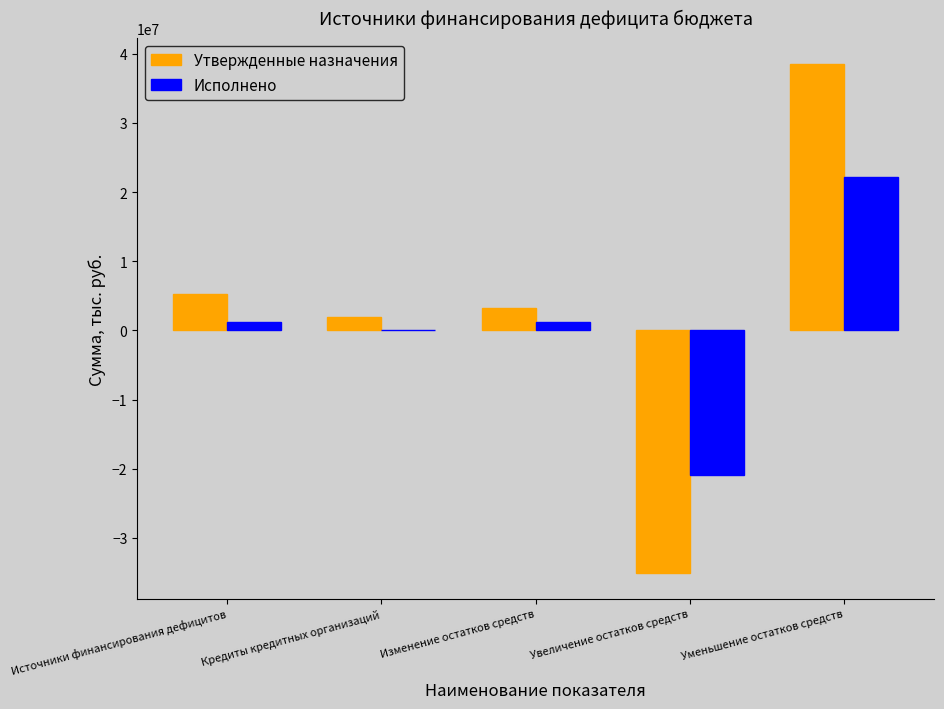

Which series changed the most between Изменение остатков средств and Увеличение остатков средств?

Утвержденные назначения